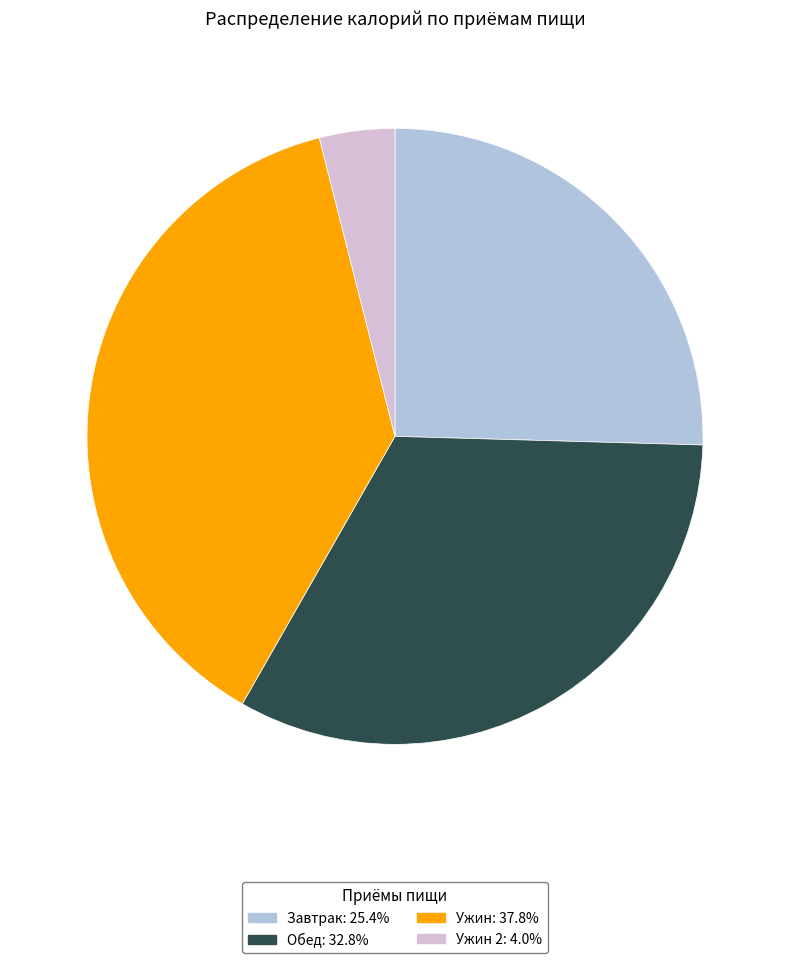

Does any single category account for the majority?

No